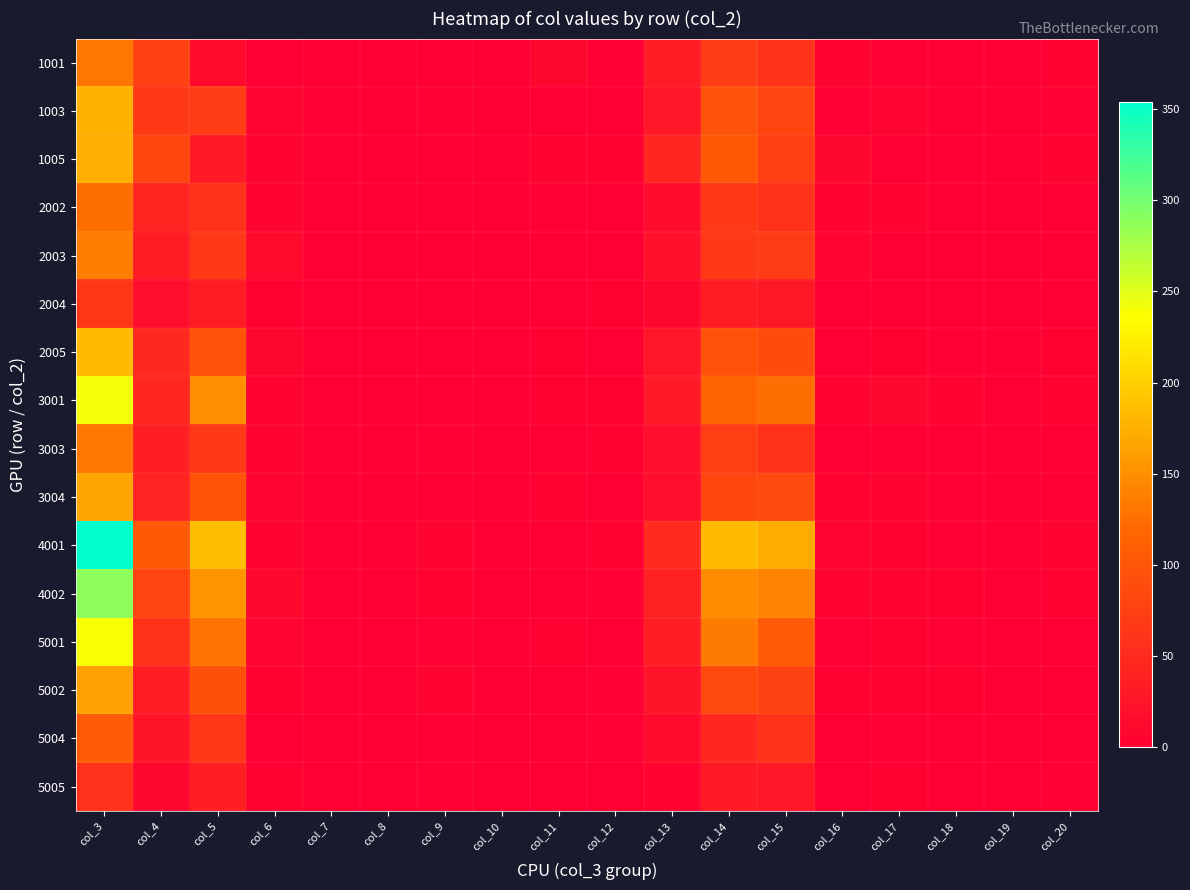

Which series has the largest total across all categories?

4001